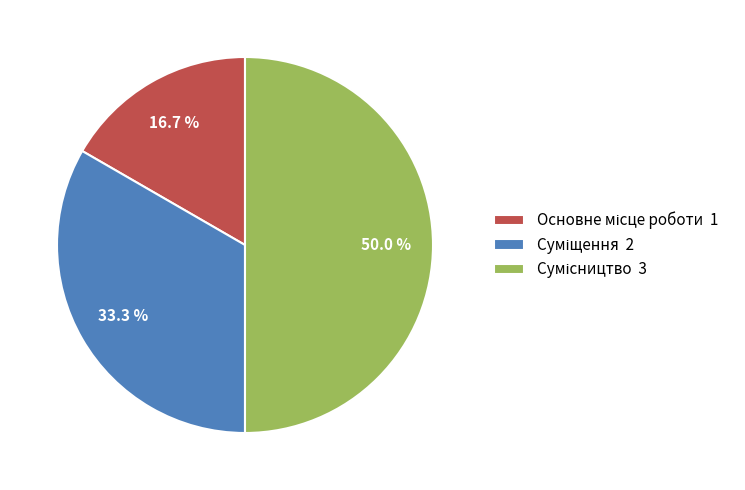

How many segments does this pie chart have?

3